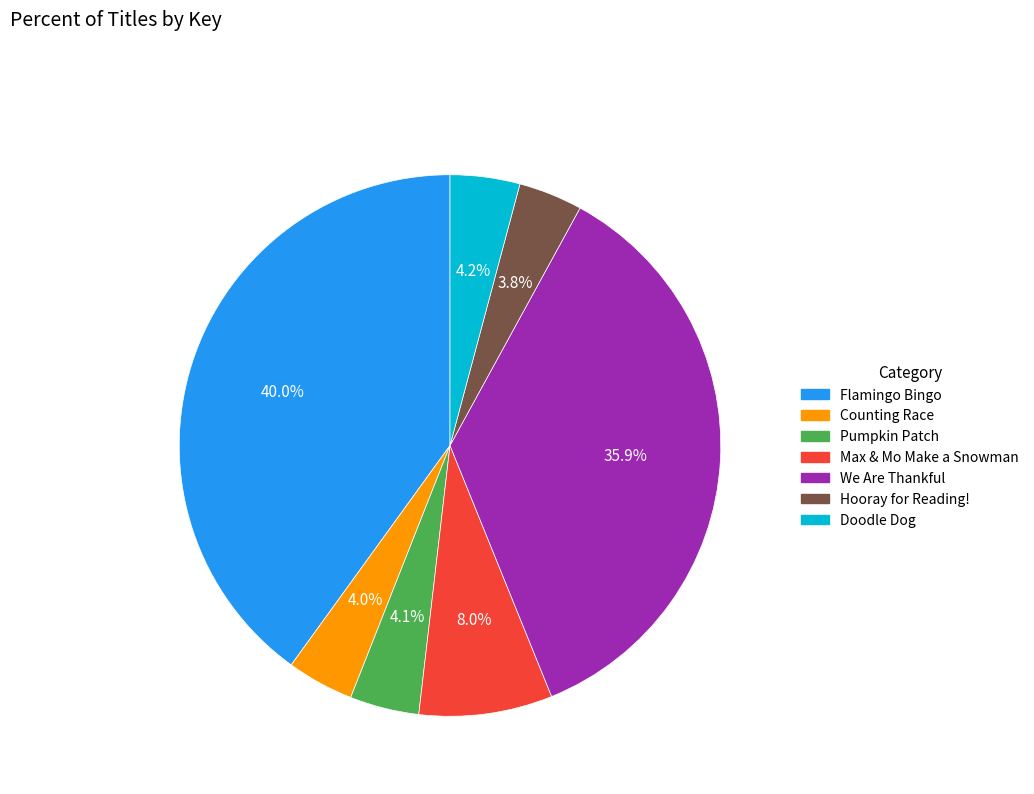

Is the sum of Doodle Dog and We Are Thankful greater than half?

No